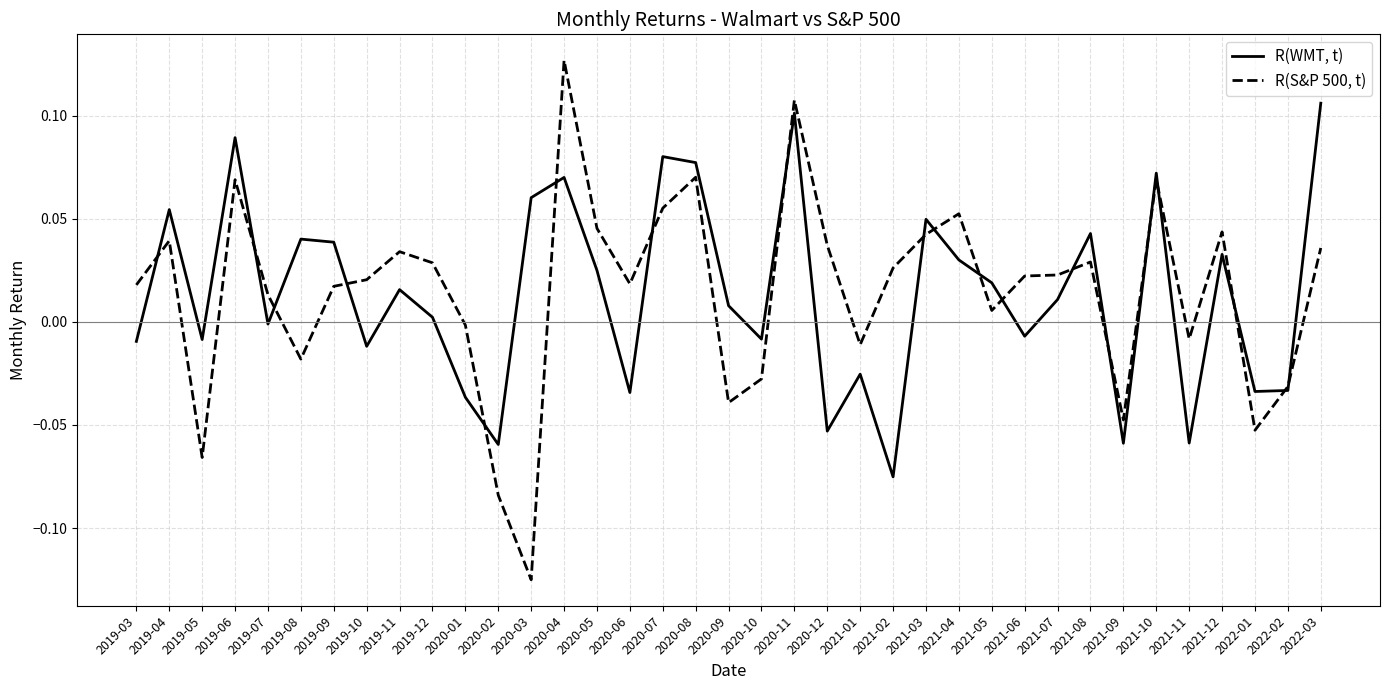

Which series has the largest range (max minus min)?

R(S&P 500, t)